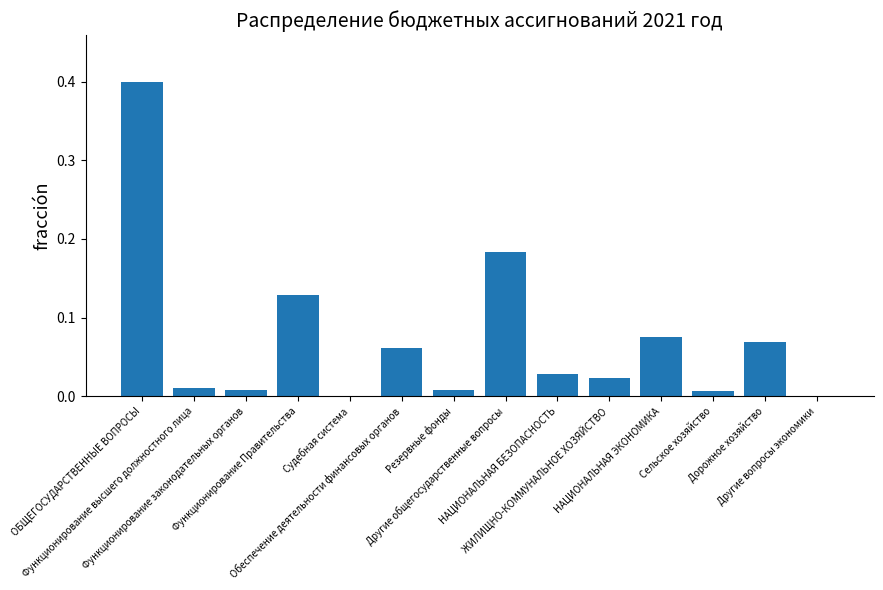

What is the sum of all values?

1.0